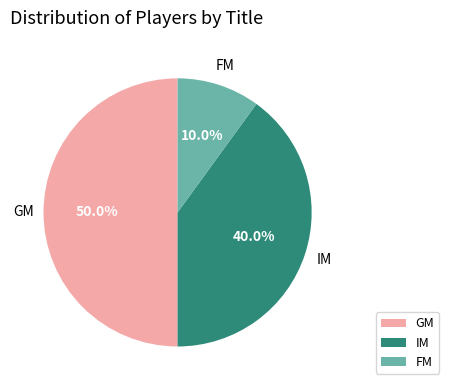

Does FM represent more than half of the total?

No